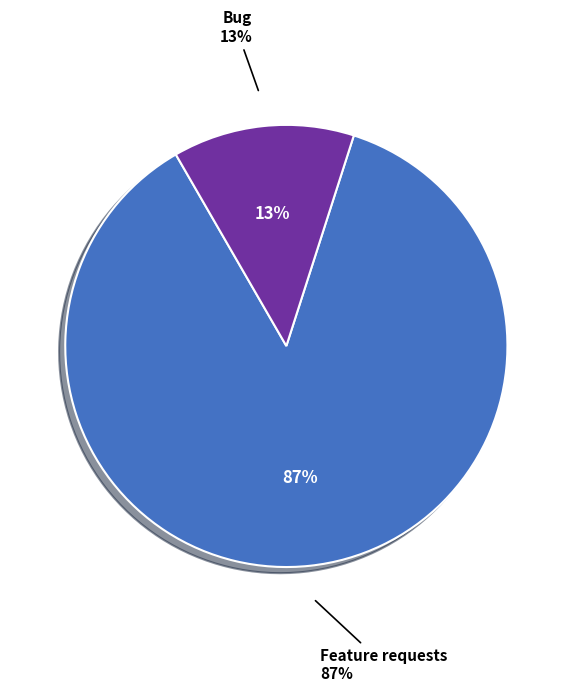

Which category accounts for the majority?

Feature requests